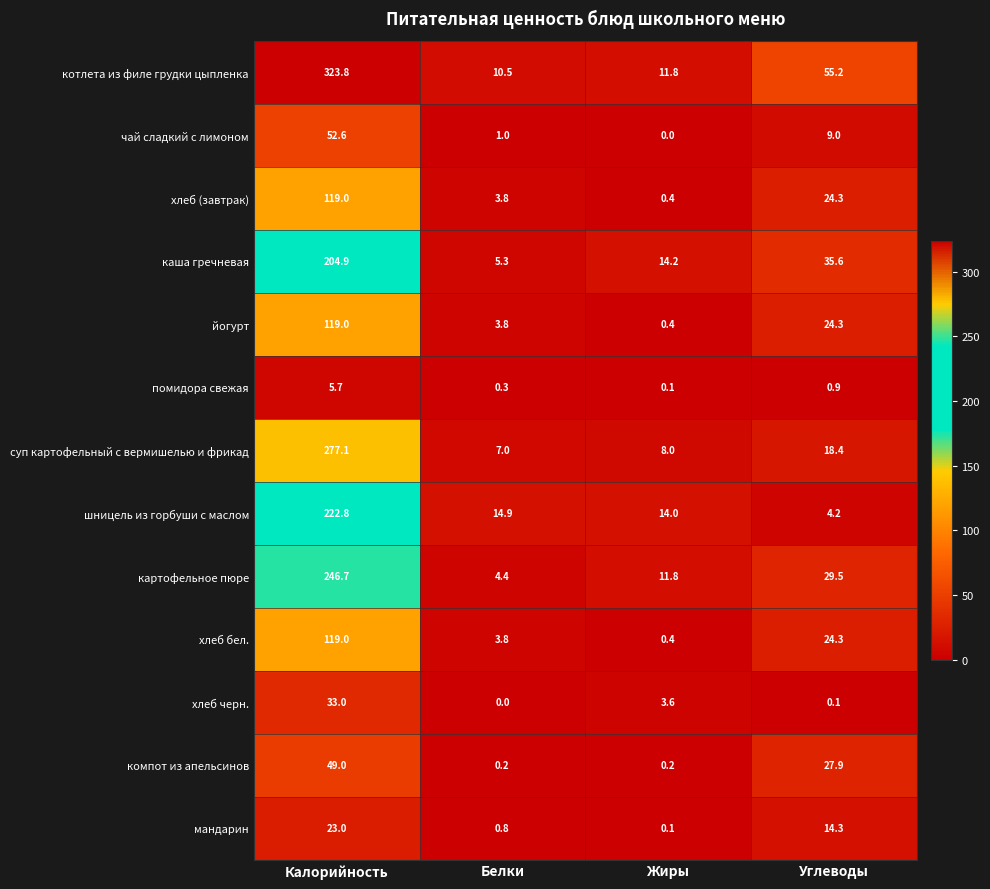

What is the difference between the maximum and minimum values in the хлеб бел. series?

118.6